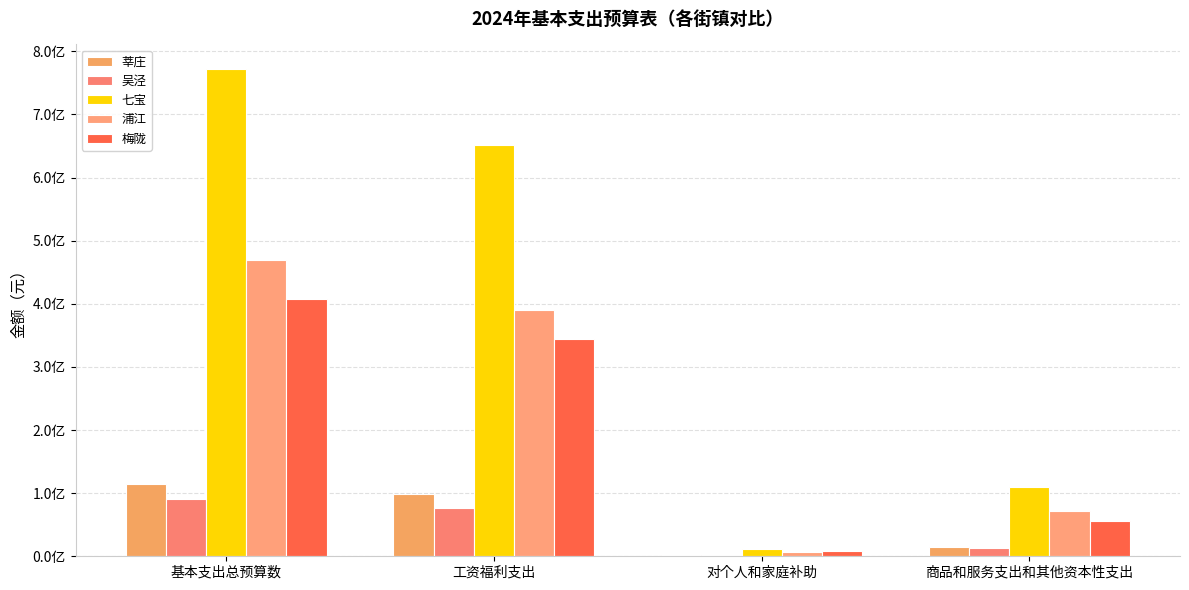

What position from the right is 工资福利支出?

3